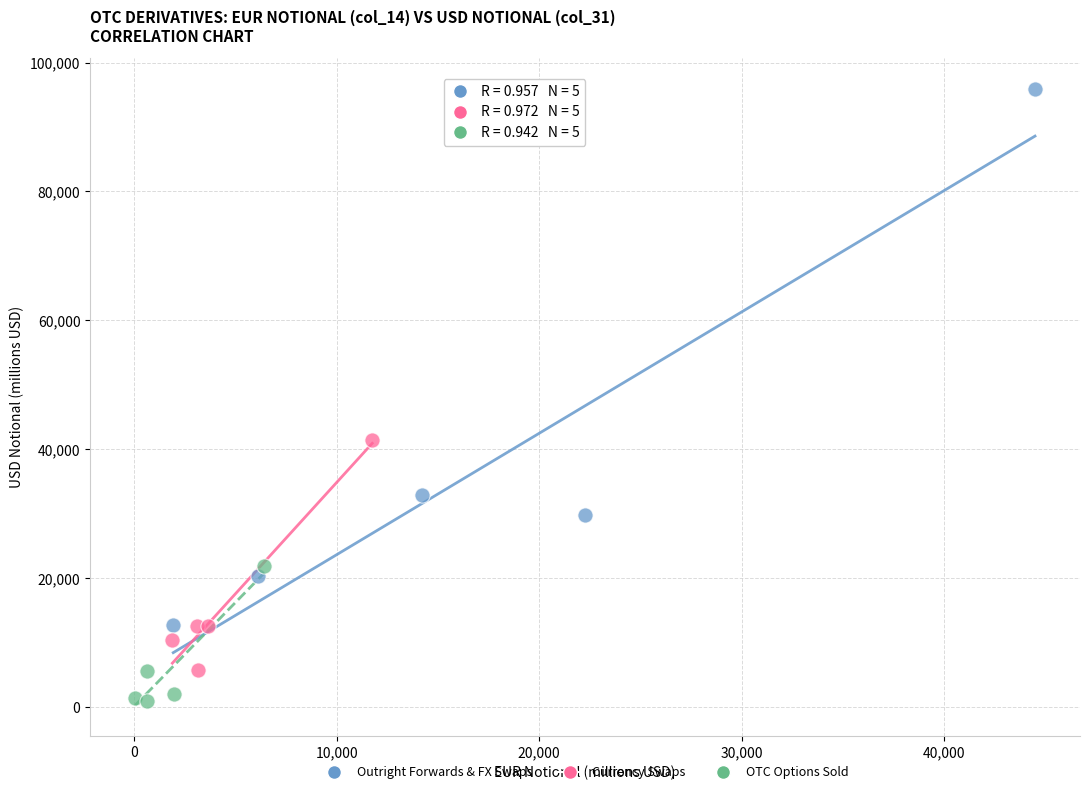

Which series reaches the minimum Y coordinate?

OTC Options Sold